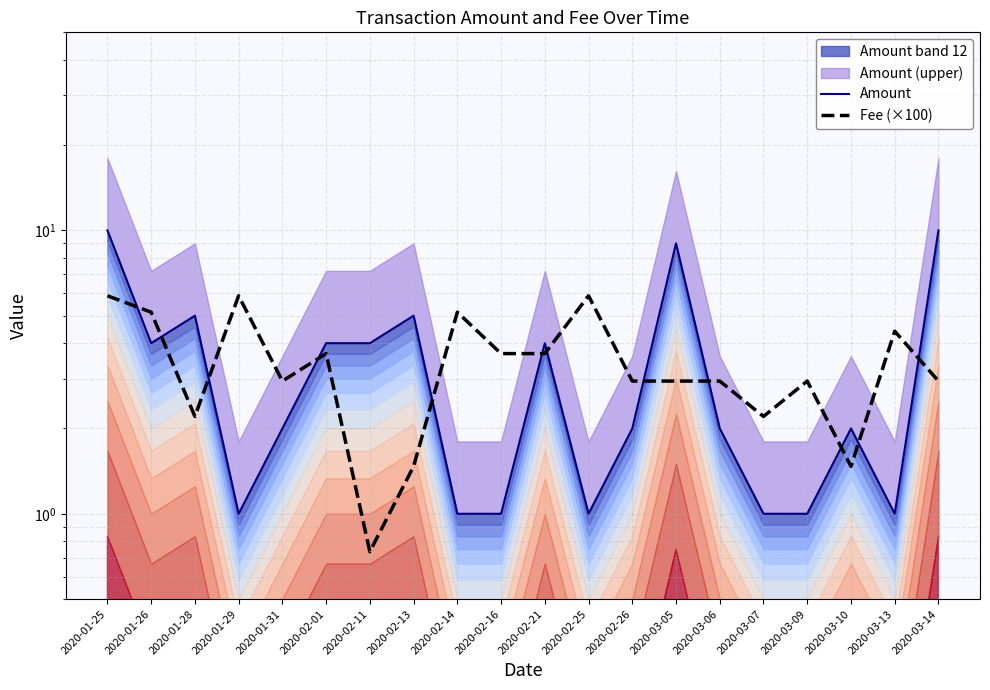

What is the label of the 14th point from the left?

2020-03-05